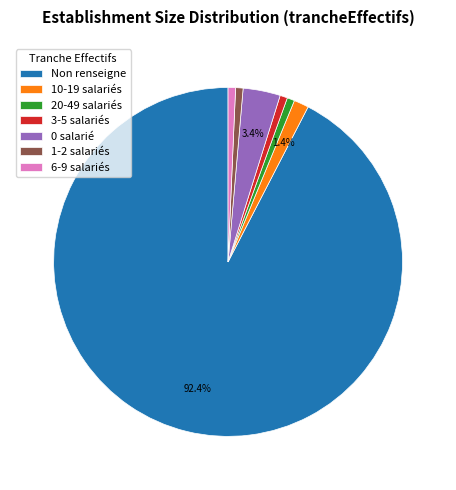

Is the sum of 3-5 salariés and 20-49 salariés greater than half?

No